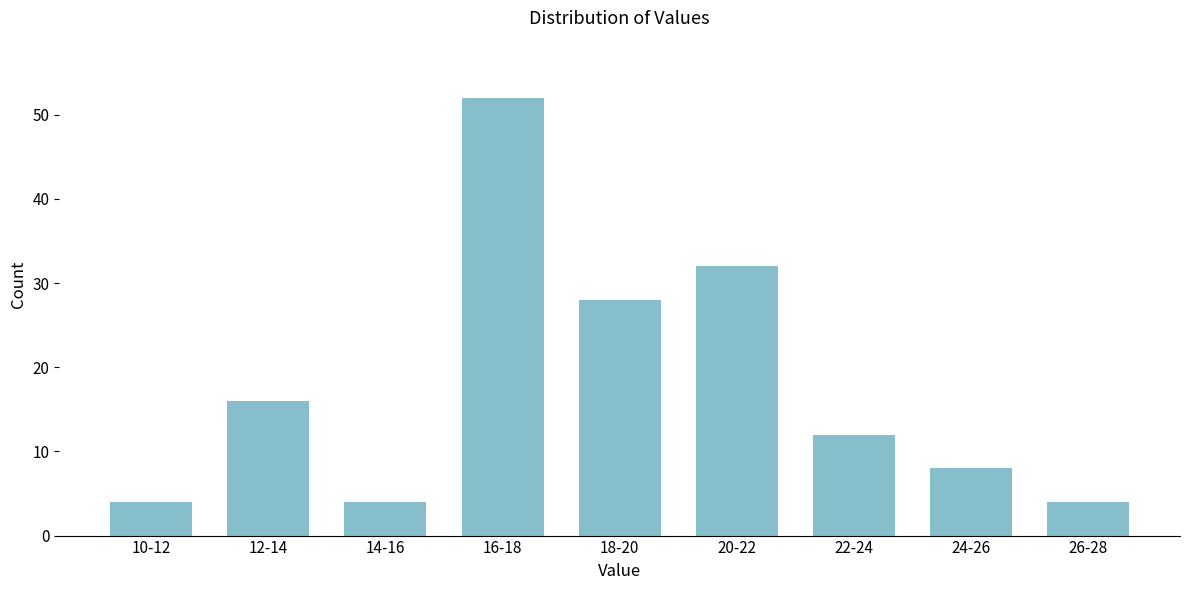

Reading left to right, transcribe all the data shown in this chart.

4	16	4	52	28	32	12	8	4